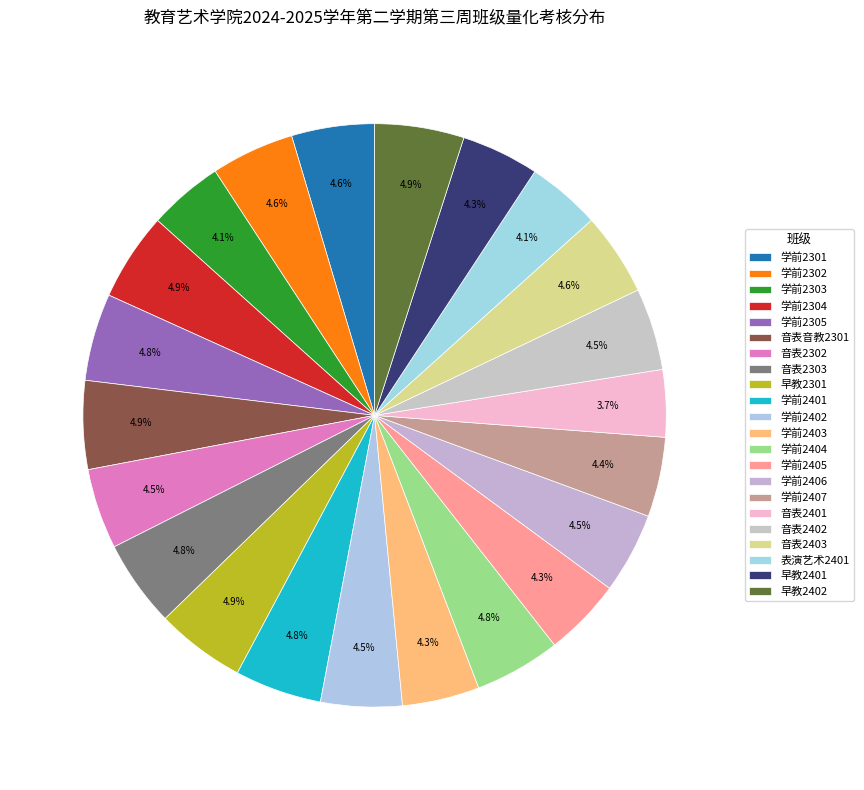

True or false: 学前2401 accounts for 5% of the total.

True